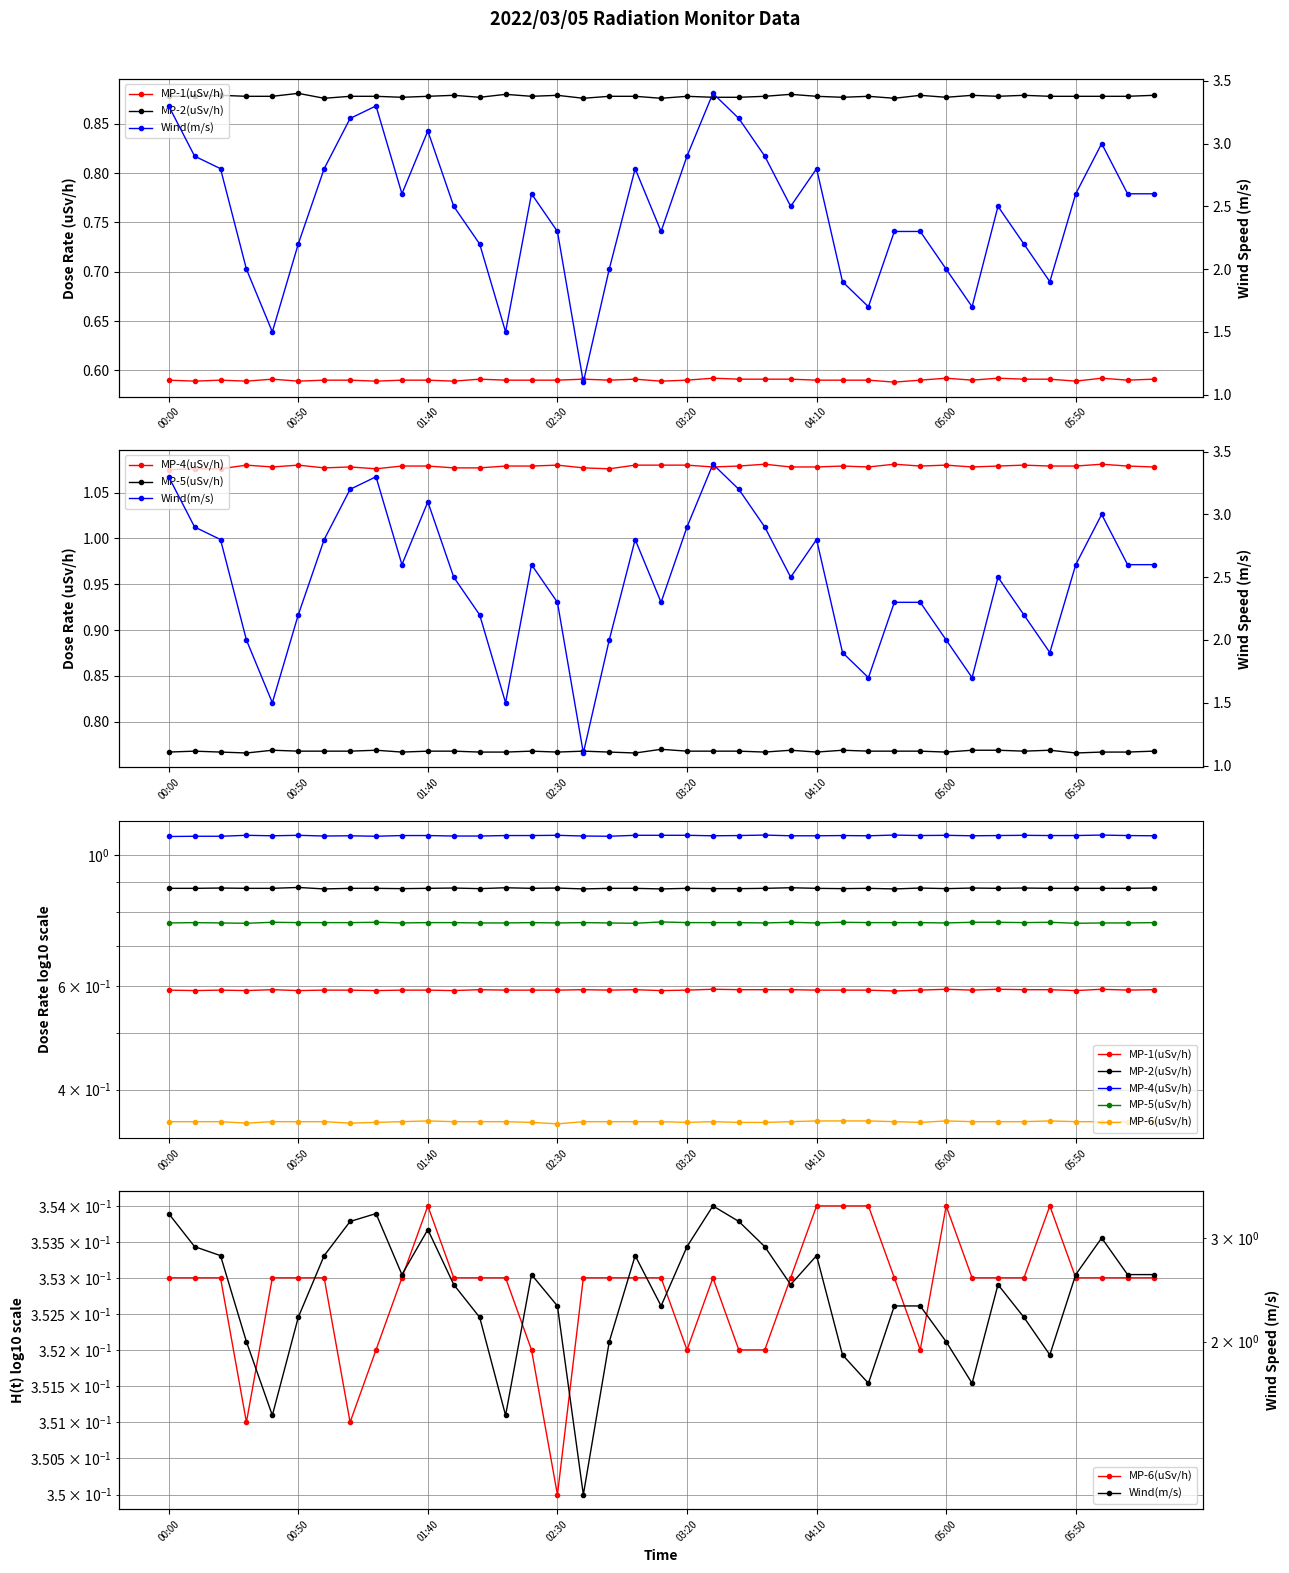

What is the approximate value of MP-5(uSv/h) at 32?

0.8